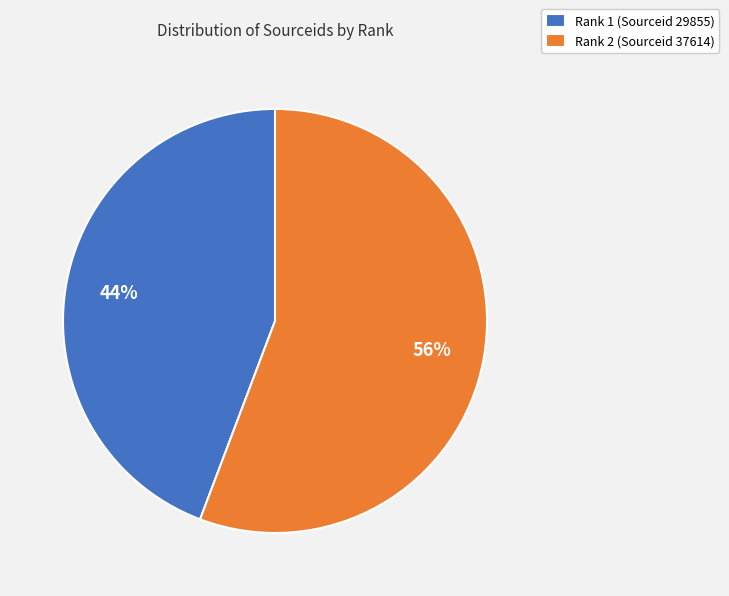

Is there any slice that represents more than half of the pie?

Yes